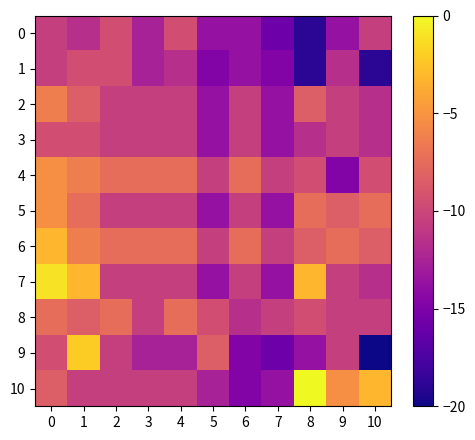

Reading left to right, extract all data points from this chart.

0: 0=-10.5	1=-11.6	2=-9.5	3=-12.6	4=-9.5	5=-13.7	6=-13.7	7=-15.8	8=-18.9	9=-13.7	10=-10.5
1: 0=-10.5	1=-9.5	2=-9.5	3=-12.6	4=-11.6	5=-14.7	6=-13.7	7=-14.7	8=-18.9	9=-11.6	10=-18.9
2: 0=-6.3	1=-8.4	2=-10.5	3=-10.5	4=-10.5	5=-13.7	6=-10.5	7=-13.7	8=-8.4	9=-10.5	10=-11.6
3: 0=-9.5	1=-9.5	2=-10.5	3=-10.5	4=-10.5	5=-13.7	6=-10.5	7=-13.7	8=-11.6	9=-10.5	10=-11.6
4: 0=-5.3	1=-6.3	2=-7.4	3=-7.4	4=-7.4	5=-10.5	6=-7.4	7=-10.5	8=-9.5	9=-14.7	10=-9.5
5: 0=-5.3	1=-7.4	2=-10.5	3=-10.5	4=-10.5	5=-13.7	6=-10.5	7=-13.7	8=-7.4	9=-8.4	10=-7.4
6: 0=-3.2	1=-6.3	2=-7.4	3=-7.4	4=-7.4	5=-10.5	6=-7.4	7=-10.5	8=-8.4	9=-7.4	10=-8.4
7: 0=-1.1	1=-3.2	2=-10.5	3=-10.5	4=-10.5	5=-13.7	6=-10.5	7=-13.7	8=-3.2	9=-10.5	10=-11.6
8: 0=-7.4	1=-8.4	2=-7.4	3=-10.5	4=-7.4	5=-9.5	6=-11.6	7=-10.5	8=-9.5	9=-10.5	10=-10.5
9: 0=-9.5	1=-2.1	2=-10.5	3=-12.6	4=-12.6	5=-8.4	6=-14.7	7=-15.8	8=-13.7	9=-10.5	10=-20.0
10: 0=-8.4	1=-10.5	2=-10.5	3=-10.5	4=-10.5	5=-12.6	6=-14.7	7=-13.7	8=0.0	9=-5.3	10=-3.2